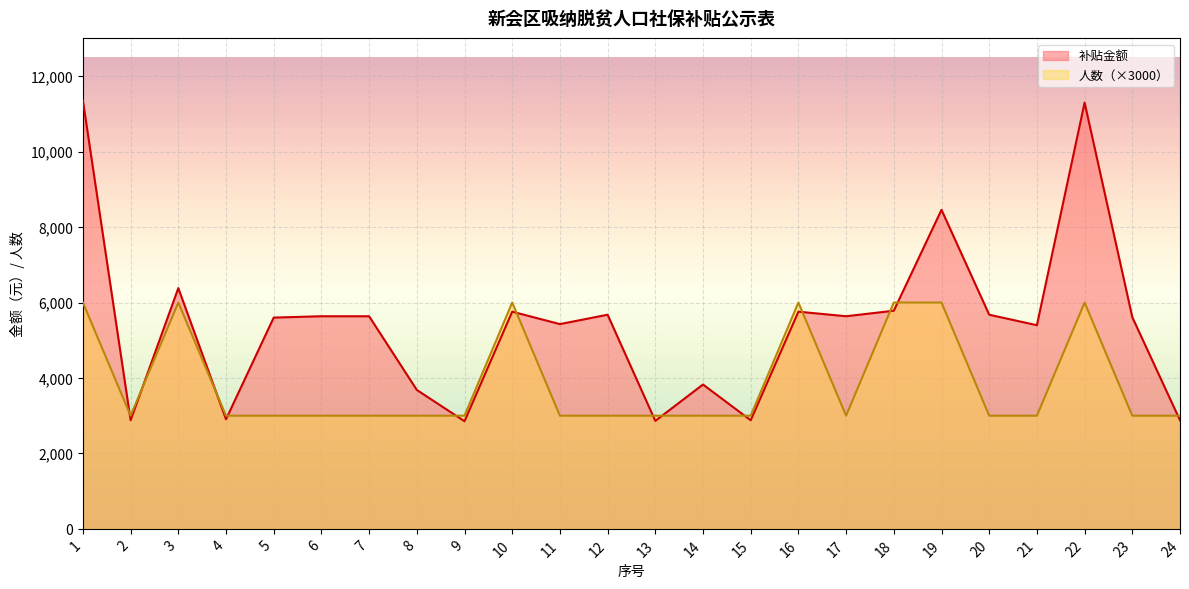

Does the chart display data point markers on the line(s)?

No